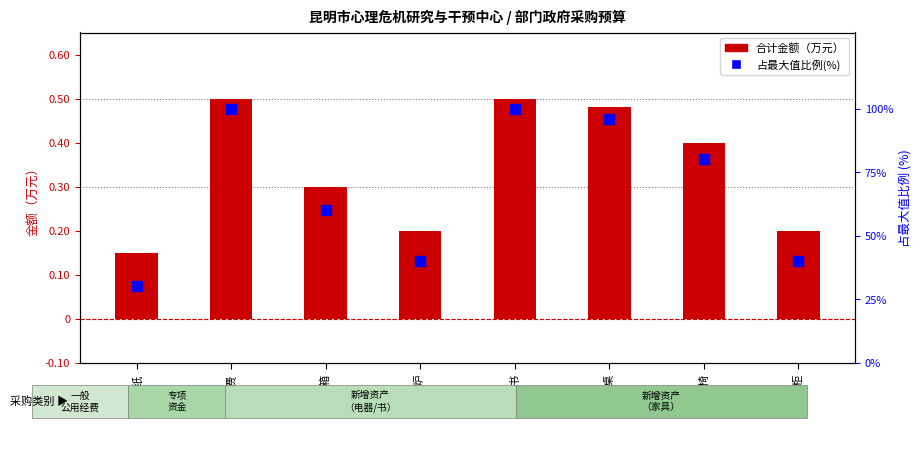

Is the value of 占最大值比例(%) at 印刷费 greater than the value of 合计金额 at 复印纸?

Yes